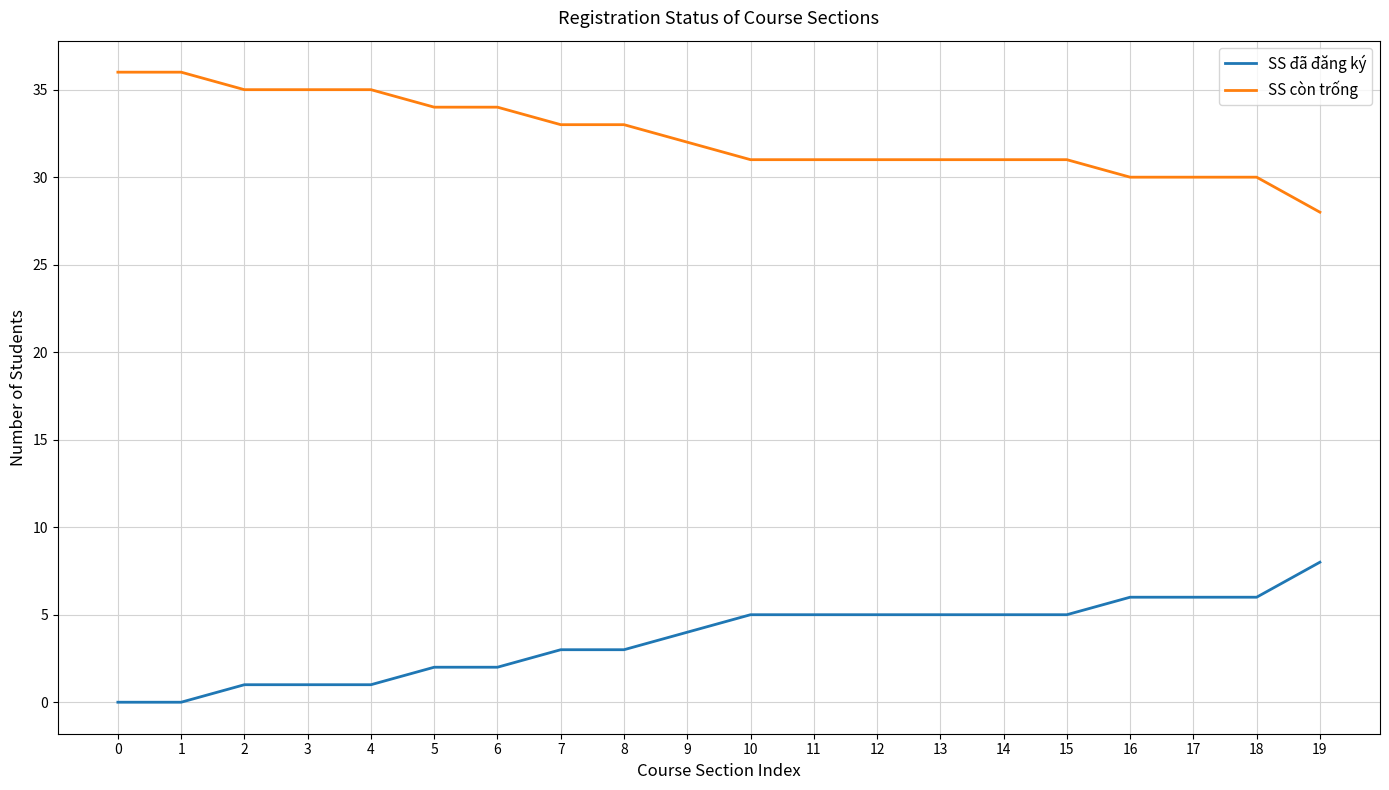

Is this an area chart (filled region under the line)?

No